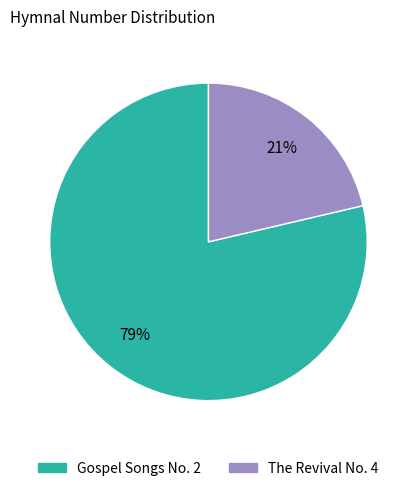

What percentage is the The Revival No. 4 slice, to the nearest percent?

21%